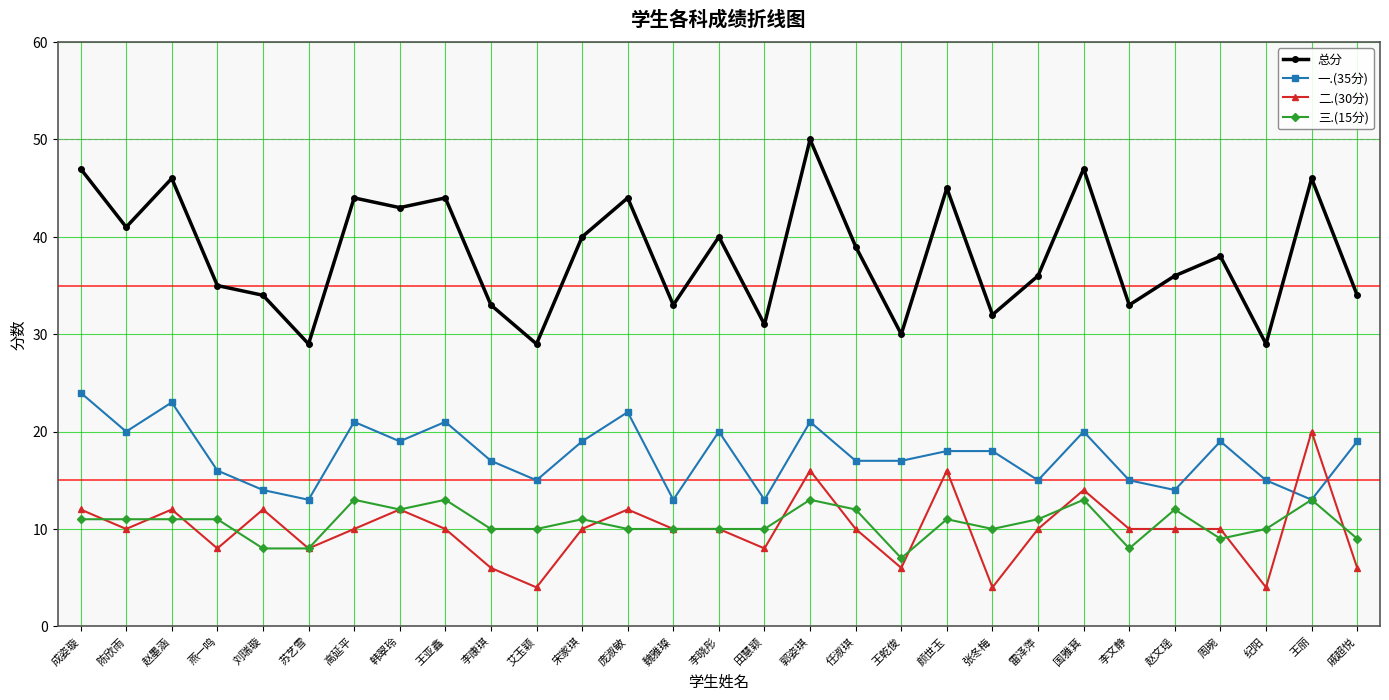

True or false: 一.(35分) has more than 2 interior local peaks.

True